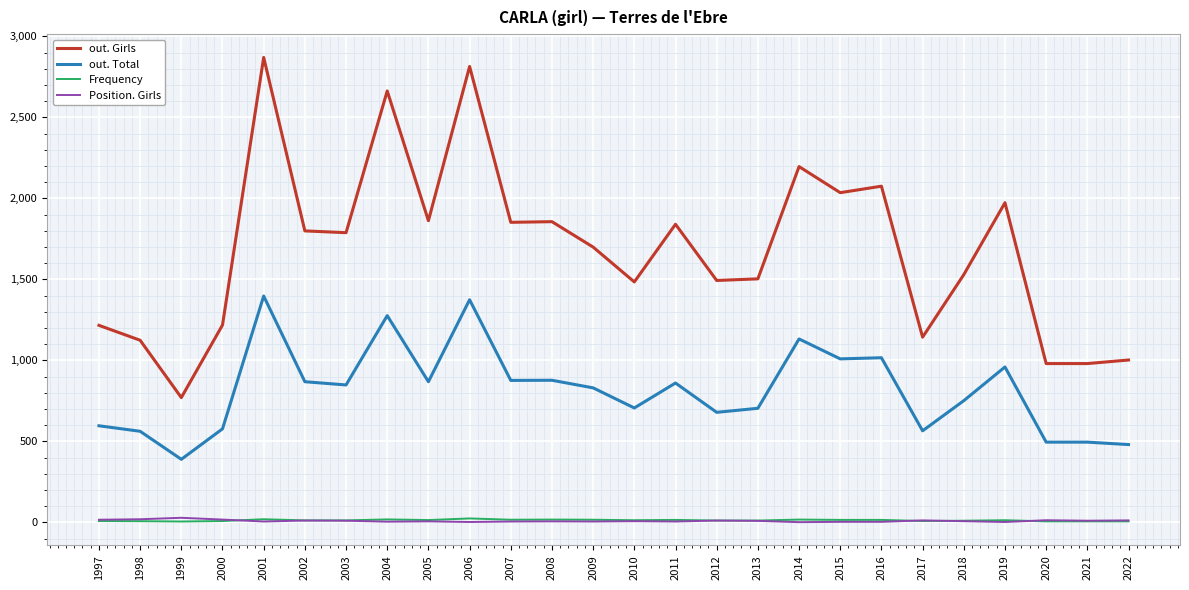

Does the chart display data point markers on the line(s)?

No